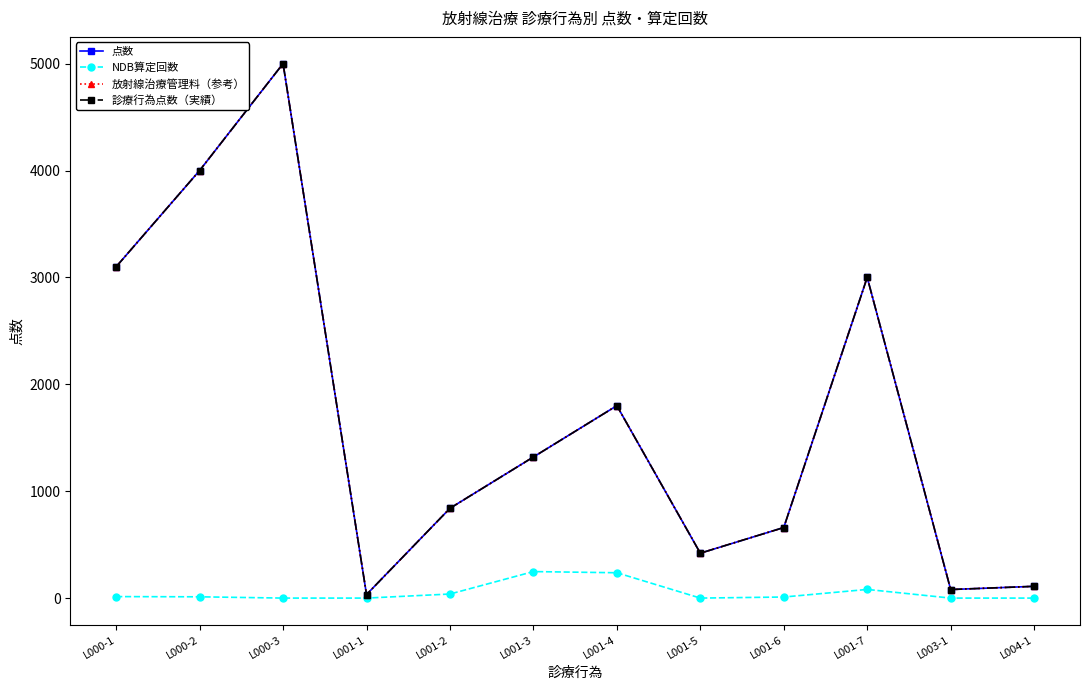

Reading left to right, extract all data points from this chart.

点数: 3100	4000	5000	33	840	1320	1800	420	660	3000	80	110
NDB算定回数: 14	12	0	0	38	248	237	0	10	81	0	0
放射線治療管理料（参考）: 3100	4000	5000	33	840	1320	1800	420	660	3000	80	110
診療行為点数（実績）: 3100	4000	5000	33	840	1320	1800	420	660	3000	80	110